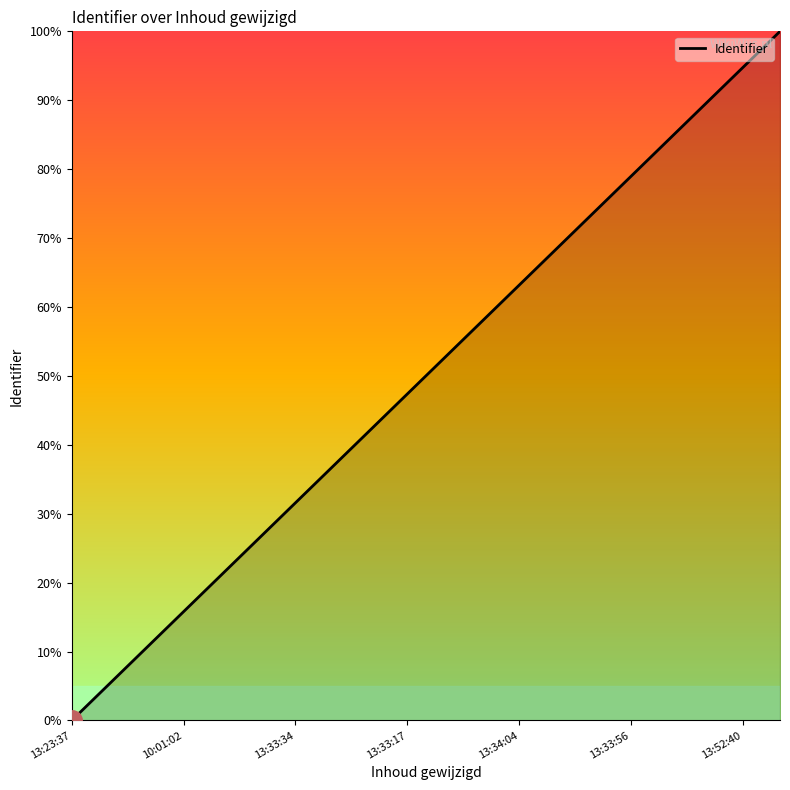

What is the difference between the maximum and minimum values?

100.0